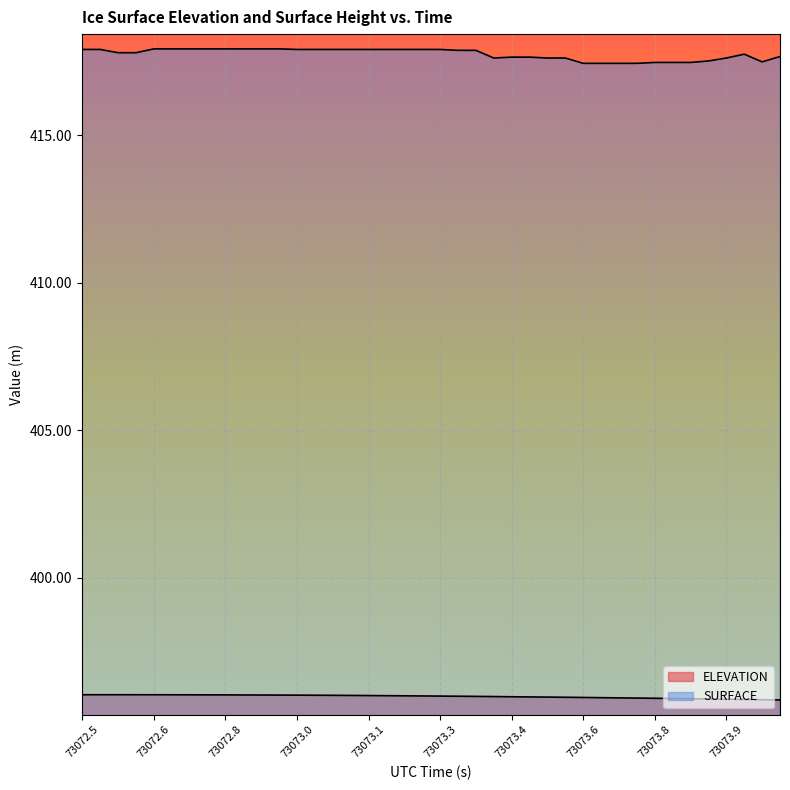

What is the label of the 15th point from the left?

73073.0396